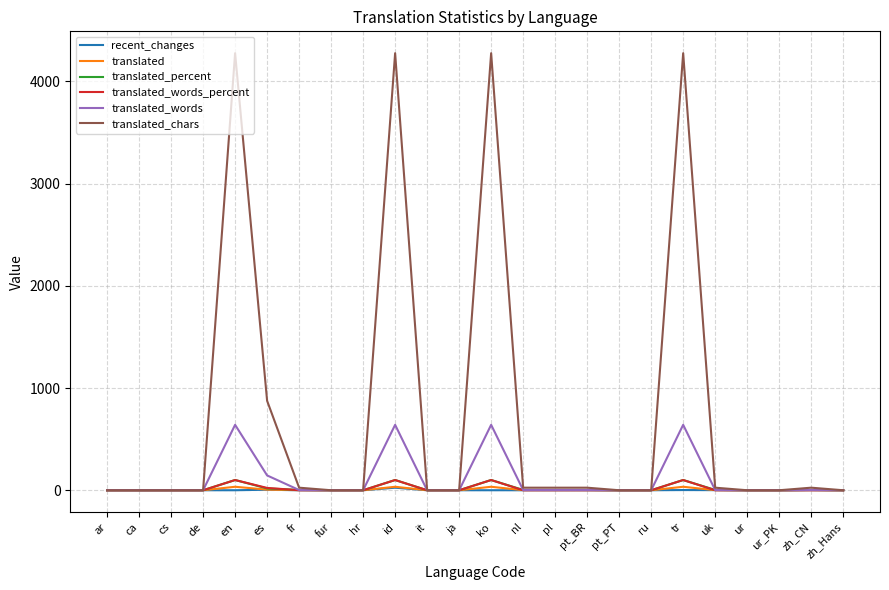

Which series has the largest range (max minus min)?

translated_chars